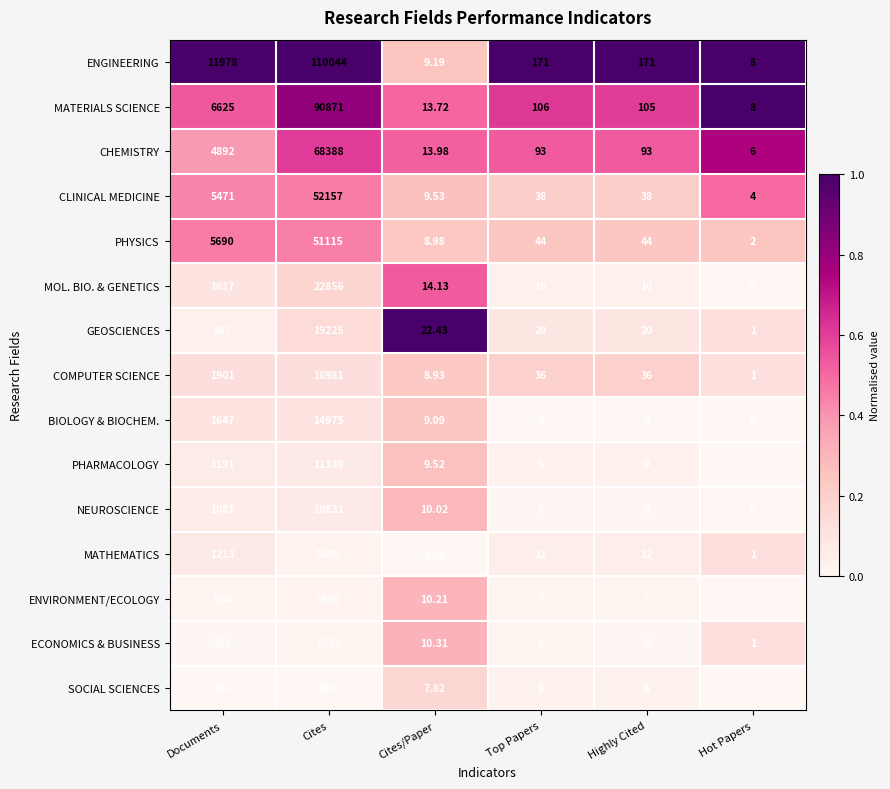

Which series has the largest total across all categories?

ENGINEERING